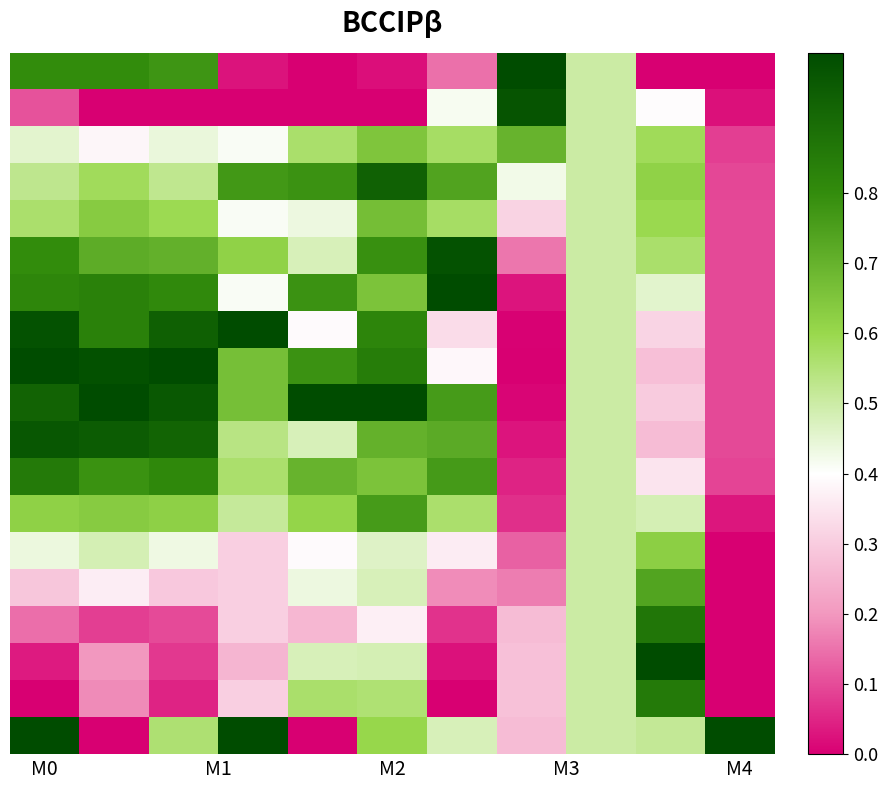

At how many categories does at least one series exceed 0?

11